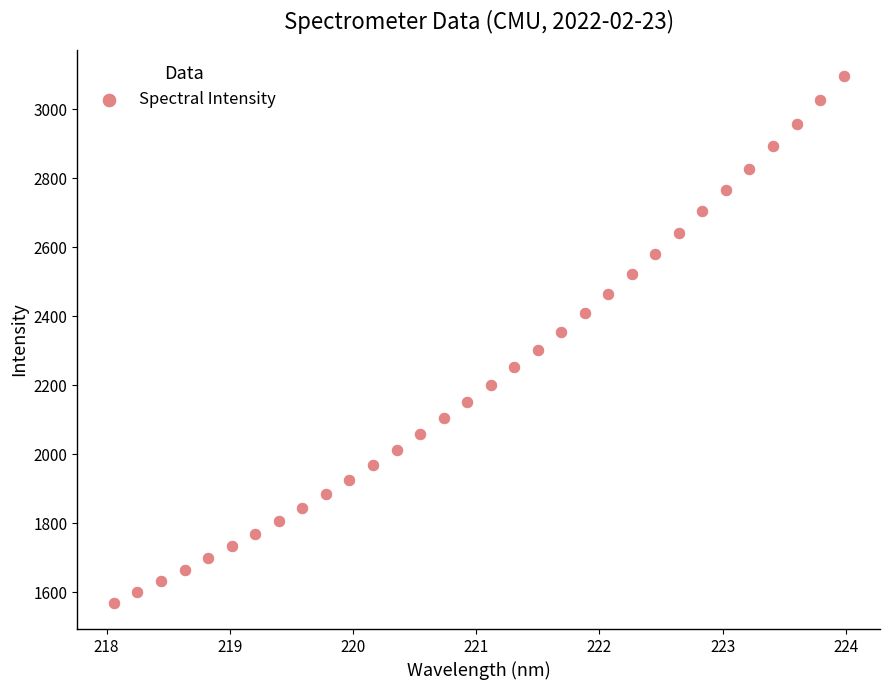

What is the range of Y values (max minus min)?

1525.6